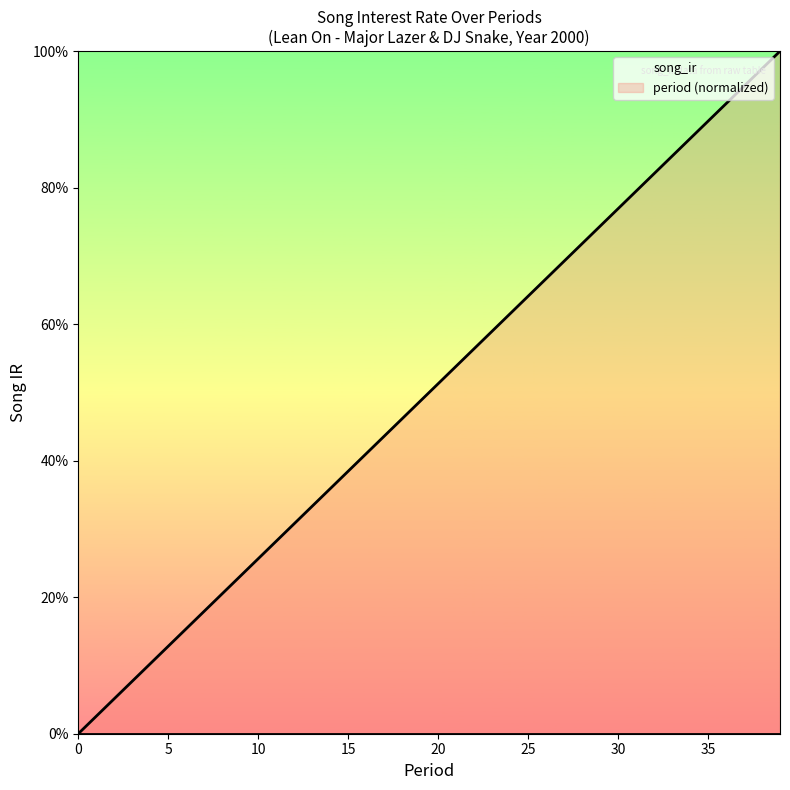

Which series has the largest range (max minus min)?

period (normalized)